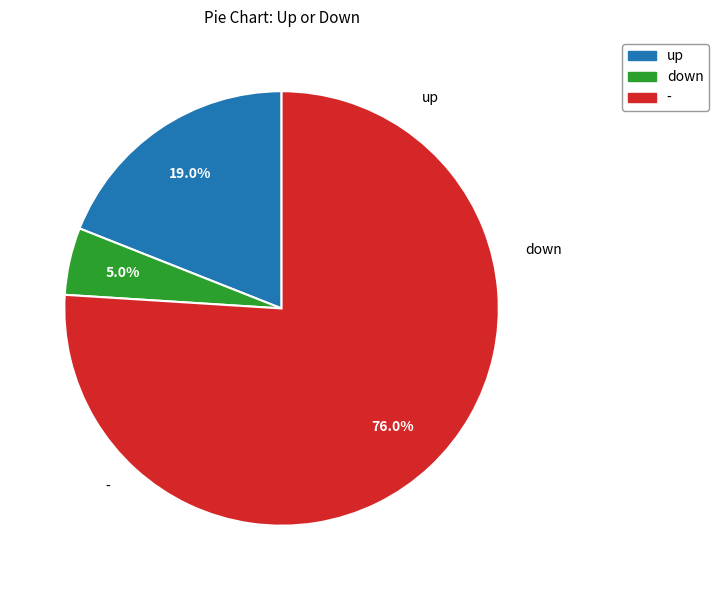

How many slices are in this pie chart?

3